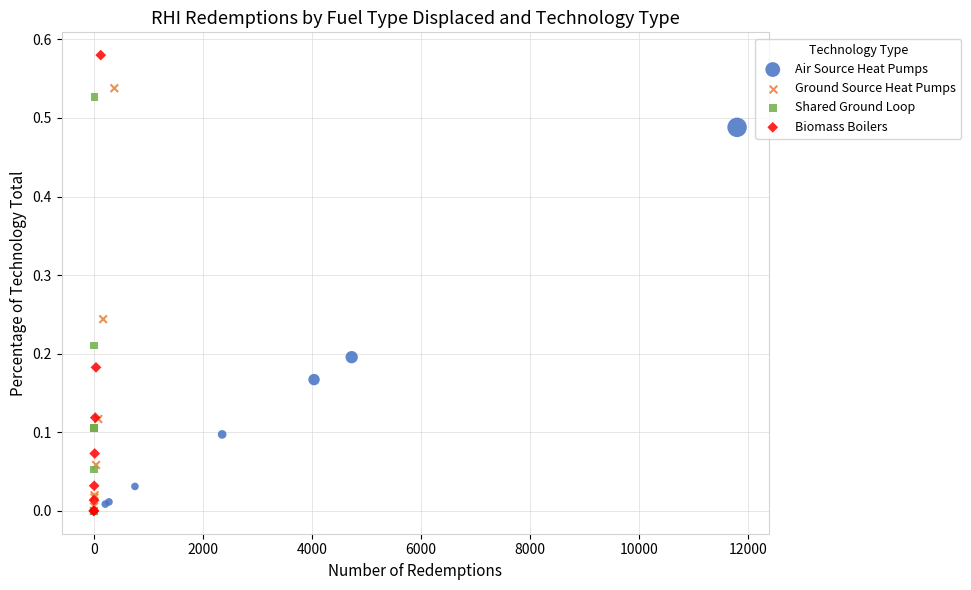

Which series has the widest spread of Y values?

Biomass Boilers